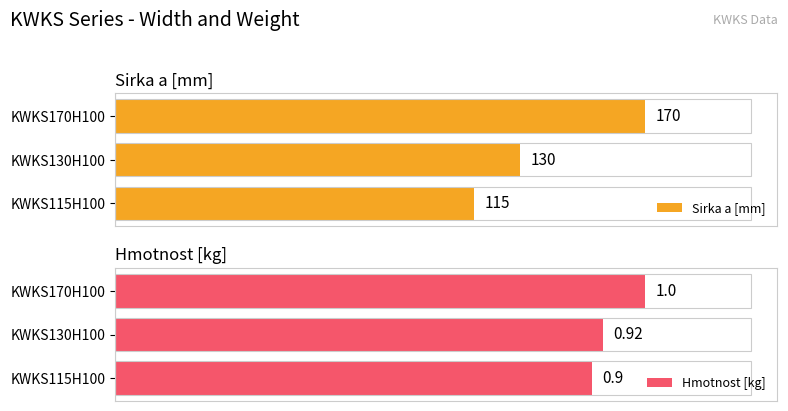

Which series has the largest total across all categories?

Sirka a [mm]